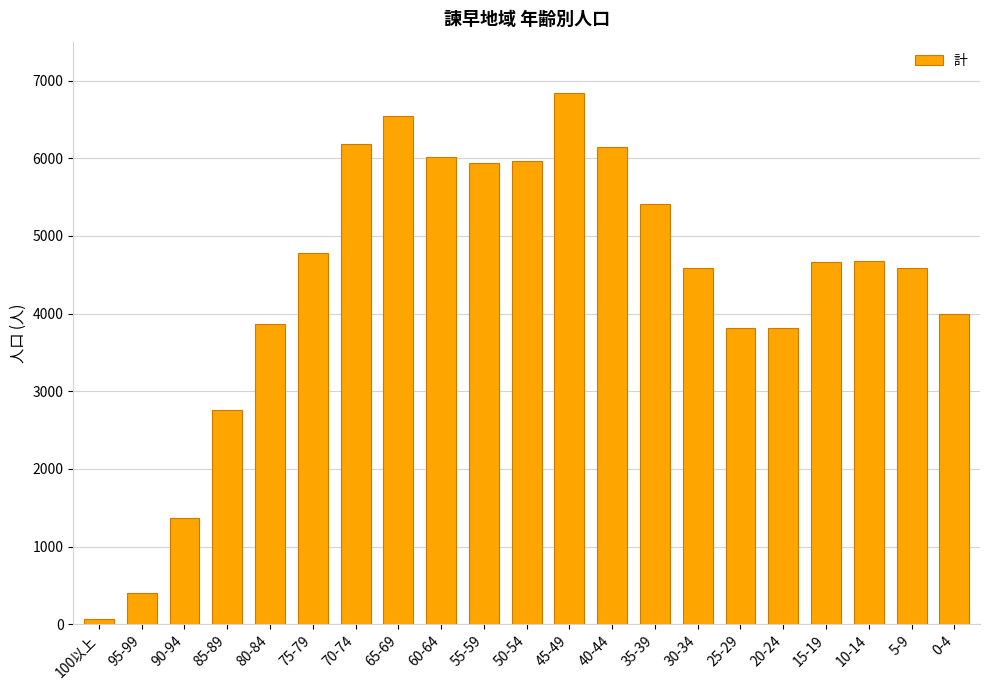

Are the bars grouped side by side (vs. stacked)?

No